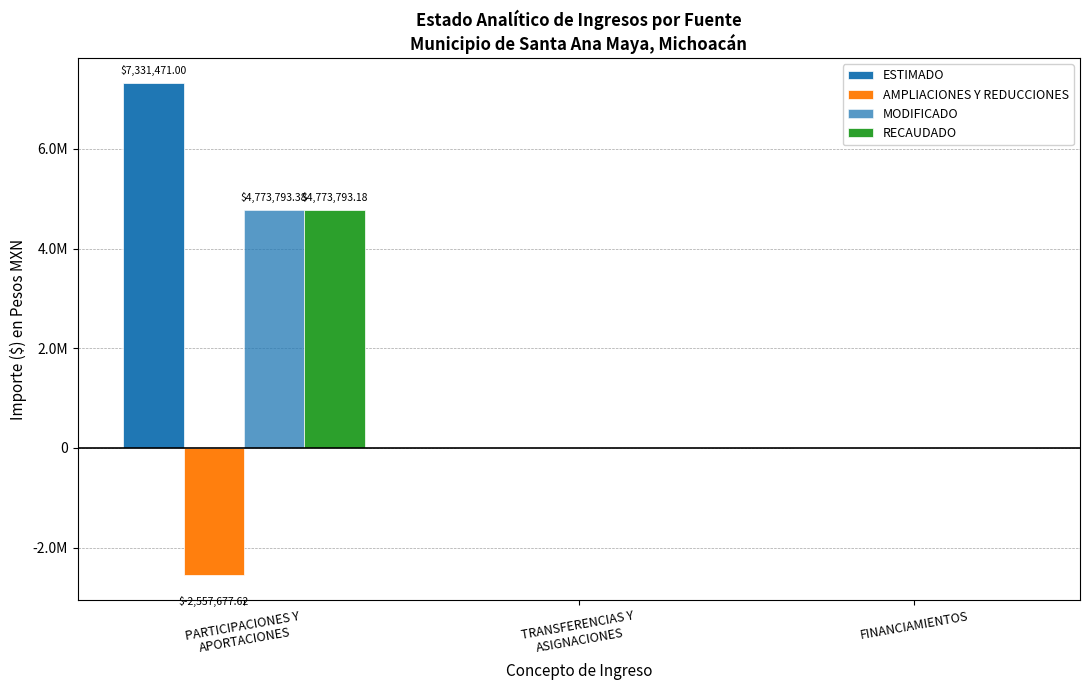

Are the bars horizontal?

No